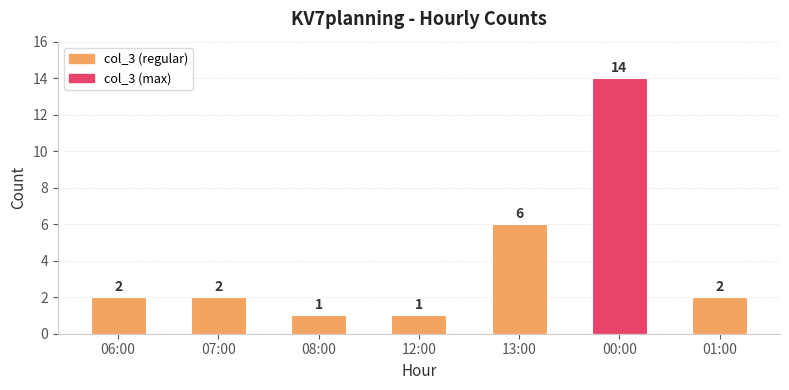

Reading left to right, list all the values displayed in this chart.

06:00=2	07:00=2	08:00=1	12:00=1	13:00=6	00:00=14	01:00=2